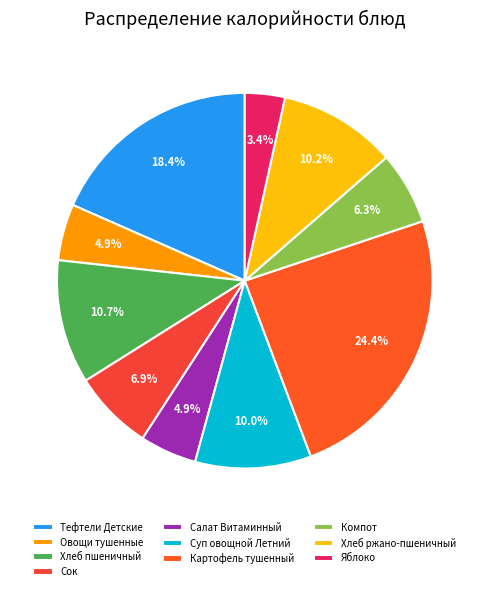

What is the ratio of the value at Компот to the value at Овощи тушенные?

1.3